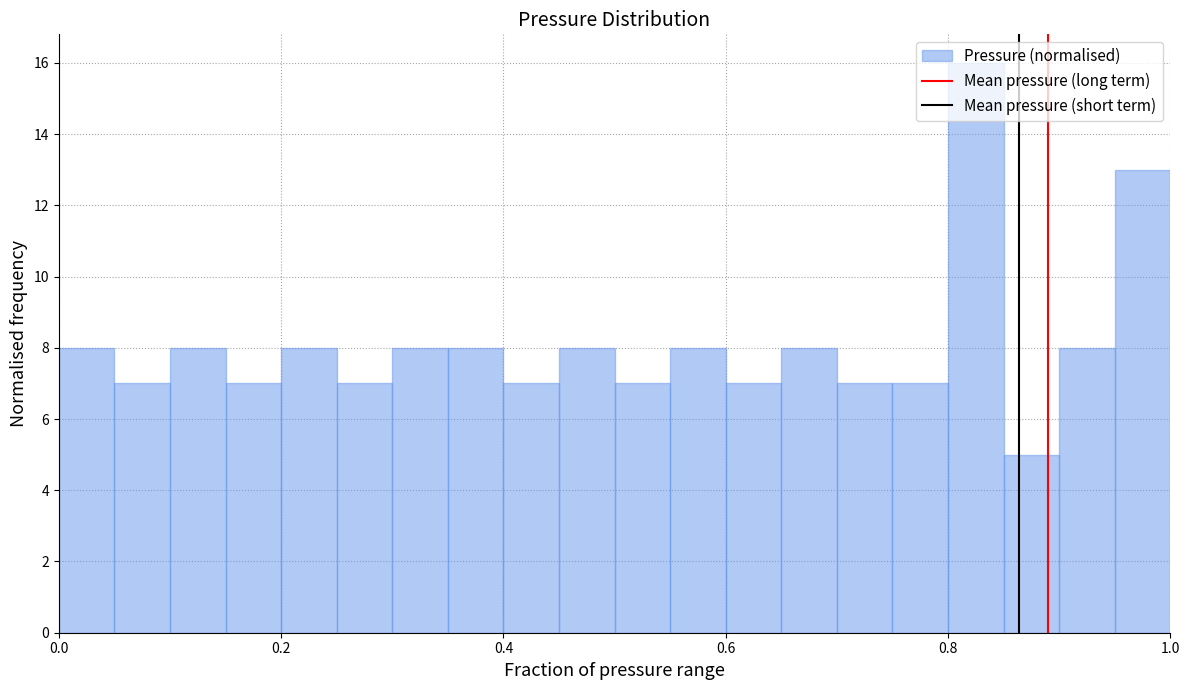

Around what value on the x-axis is the tallest bar? Give the approximate position of its centre, as read against the axis.

0.82